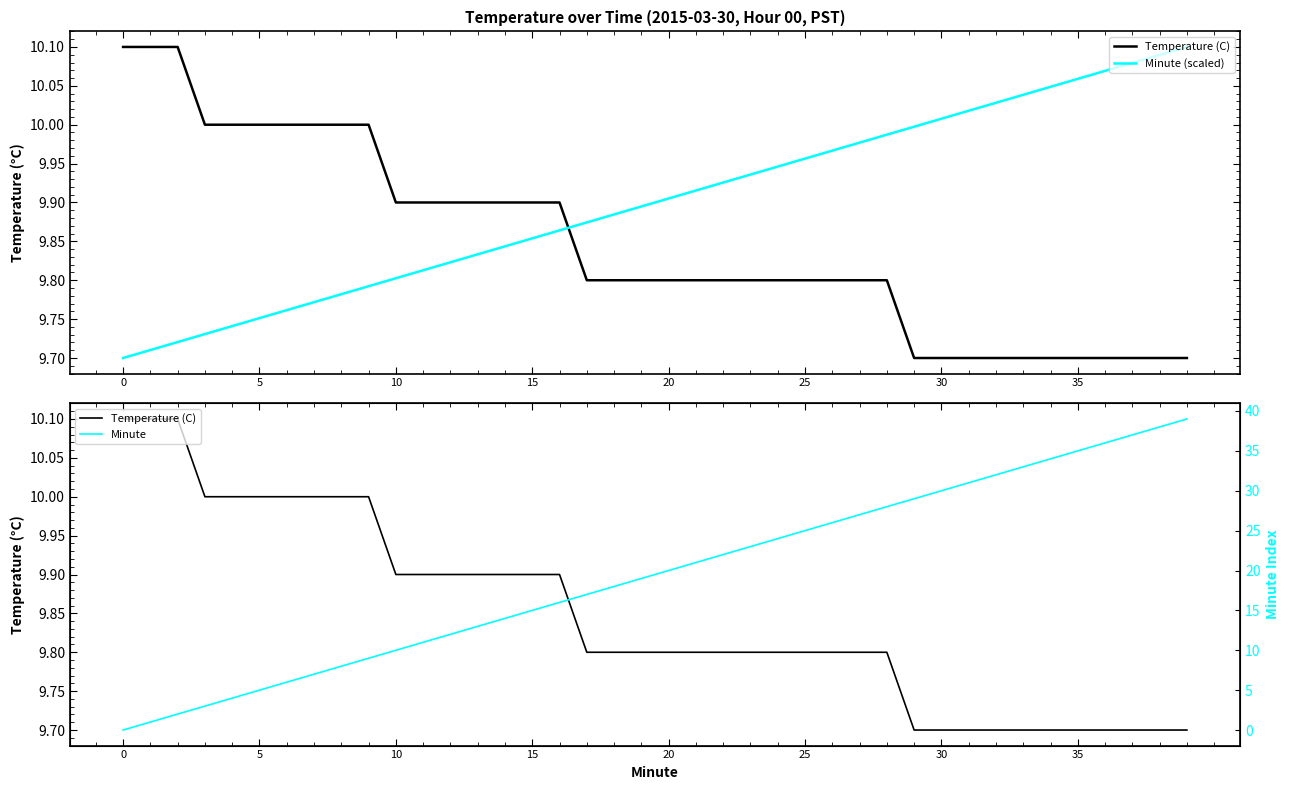

Is it true that Minute equals 9.1 at 28?

False